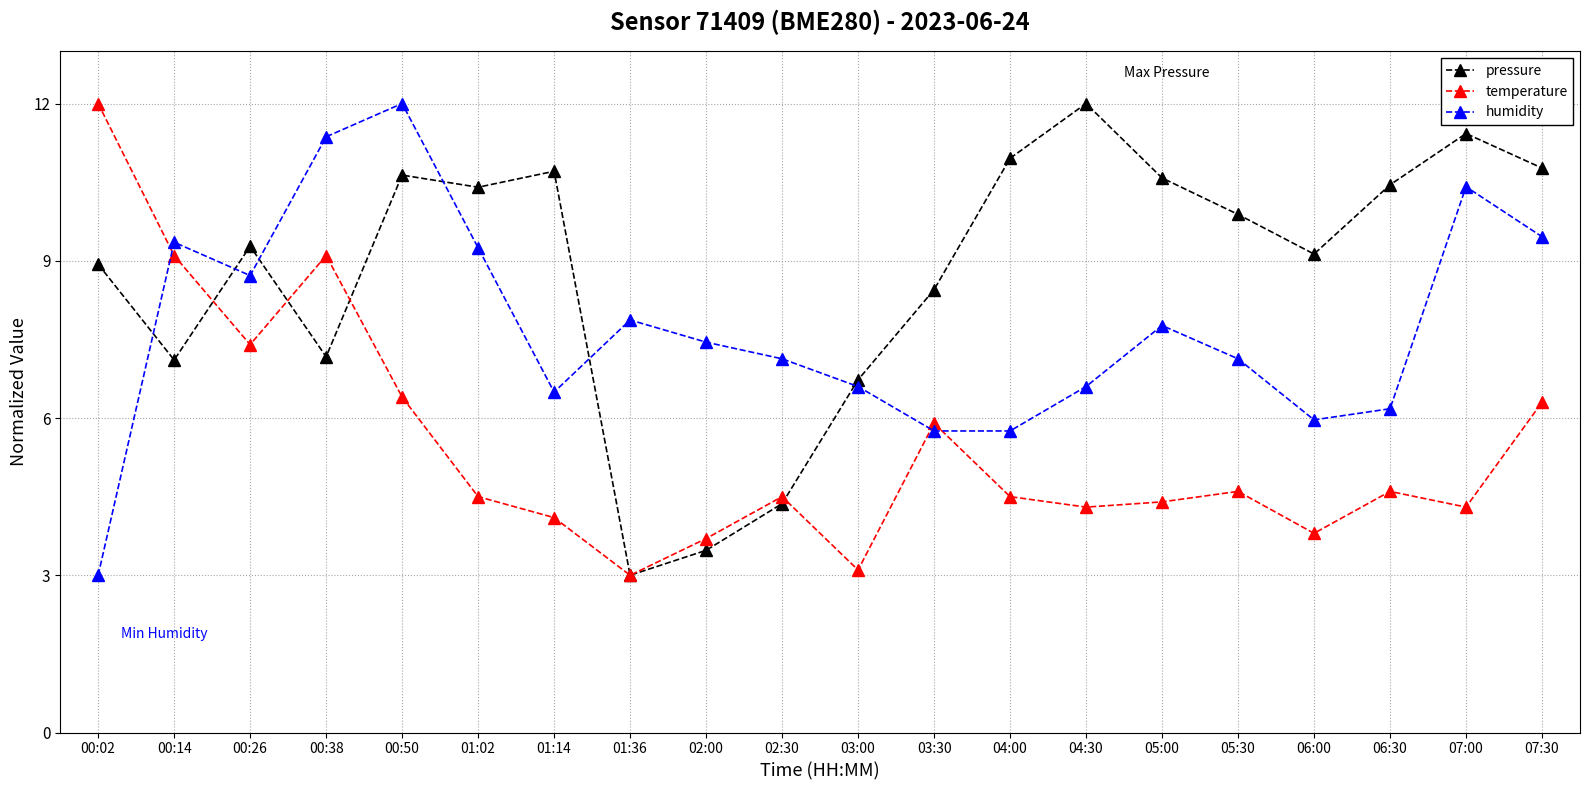

Is it true that pressure equals 5.9 at 06:00?

False